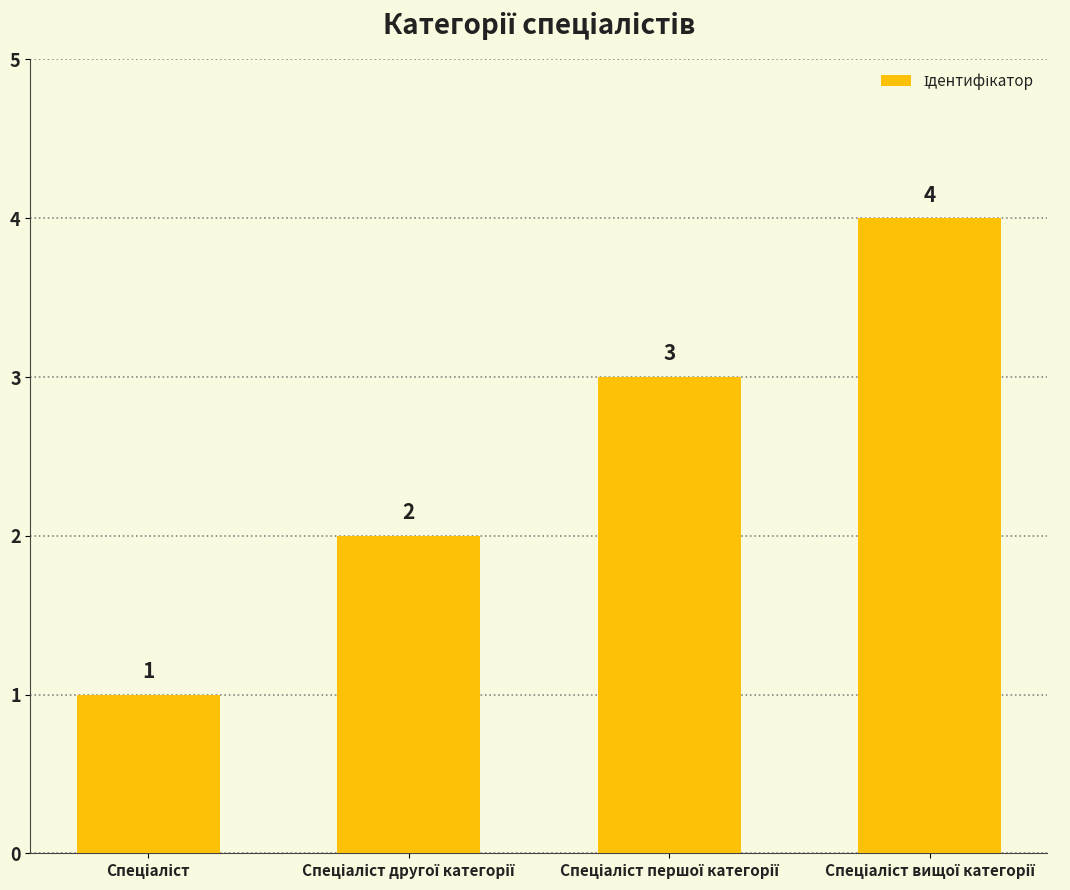

What is the value of the 3rd bar from the left?

3